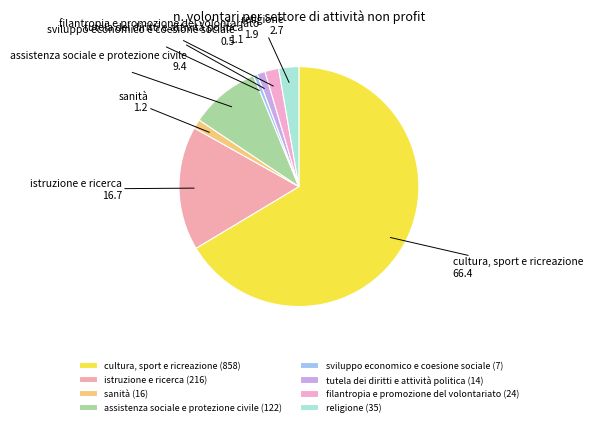

Does cultura, sport e ricreazione account for over 50% of the chart?

Yes